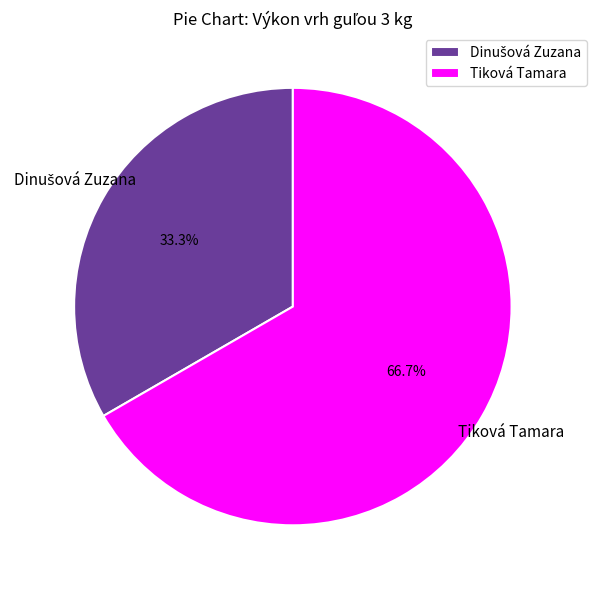

How many segments does this pie chart have?

2